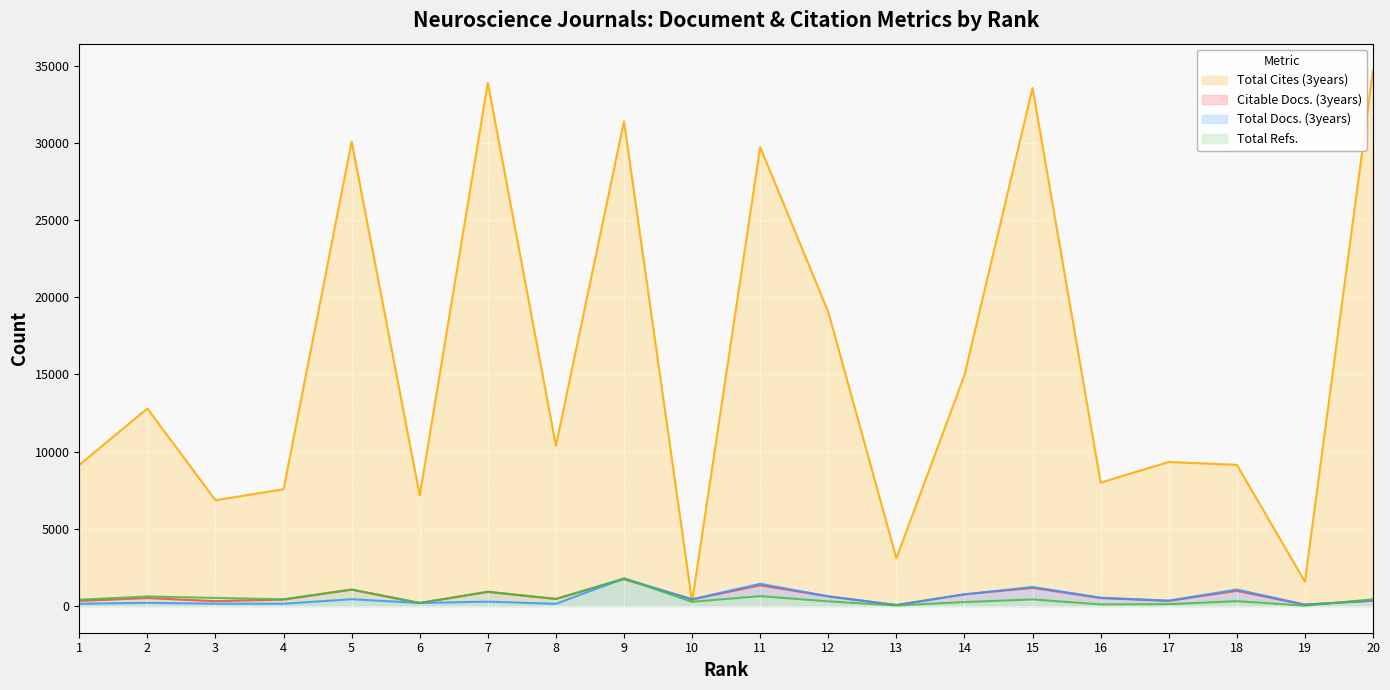

Where is Citable Docs. (3years) nearest to the value 897?

7